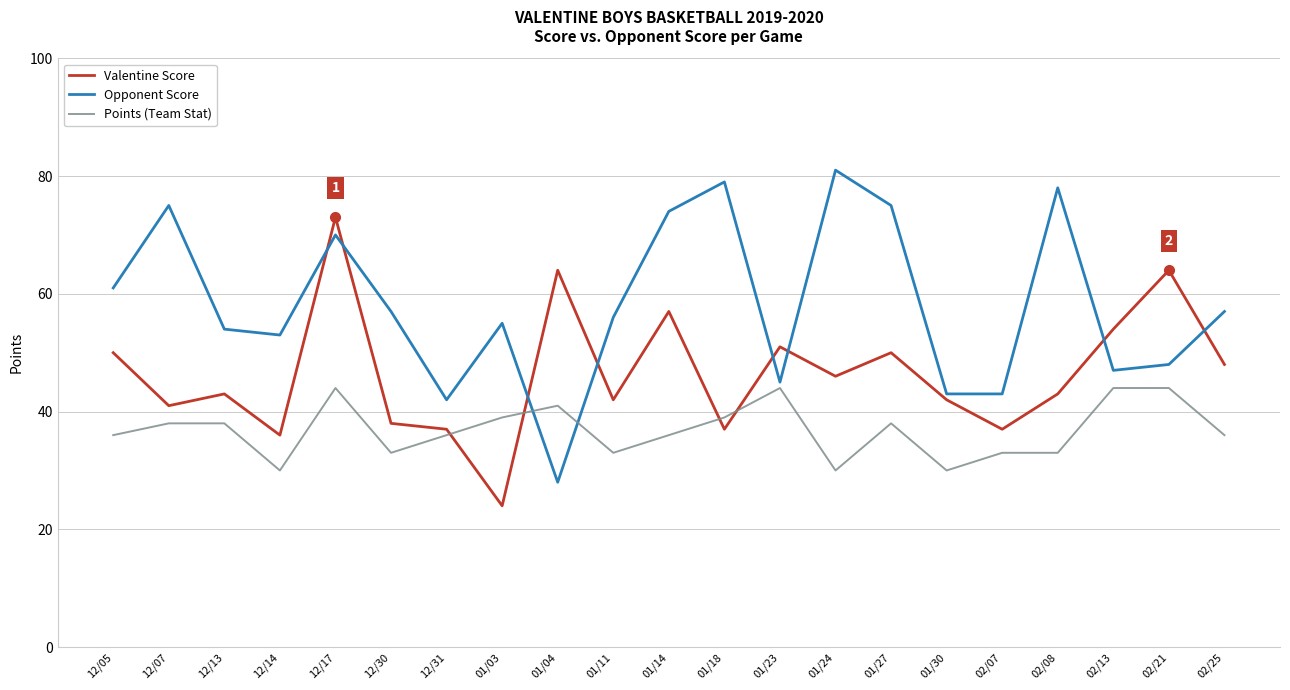

True or false: Valentine Score has a value of 42 at 02/21.

False